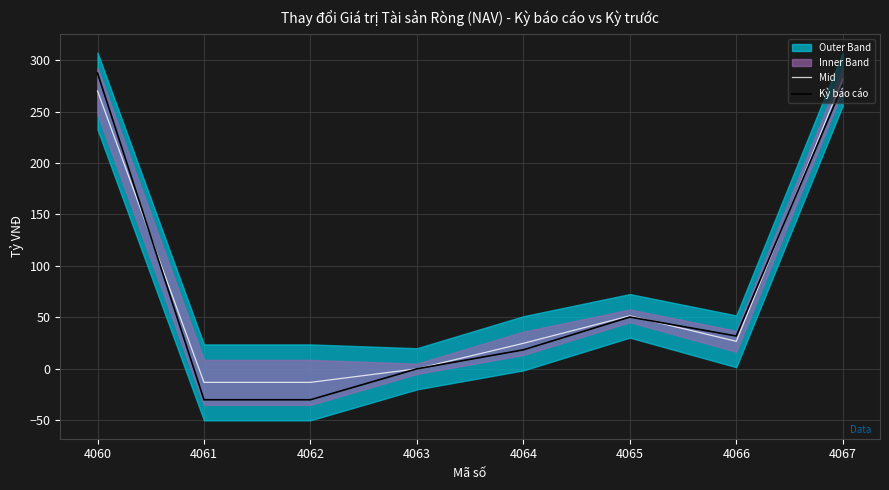

What is the spread (max minus min) of values at 4064?

6.3